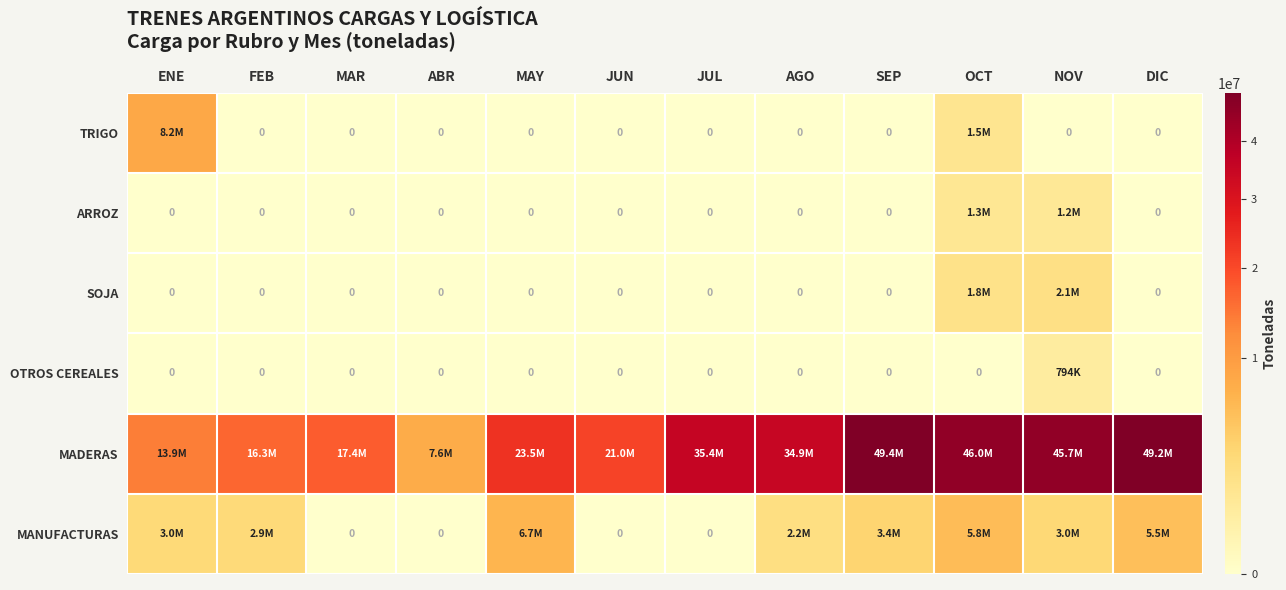

Between MAR and SEP, which is larger?

MAR